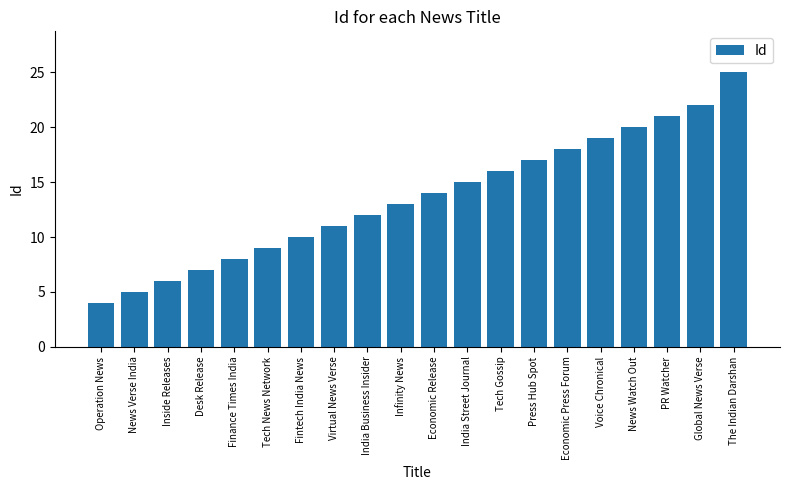

What is the difference between the values at Voice Chronical and Desk Release?

12